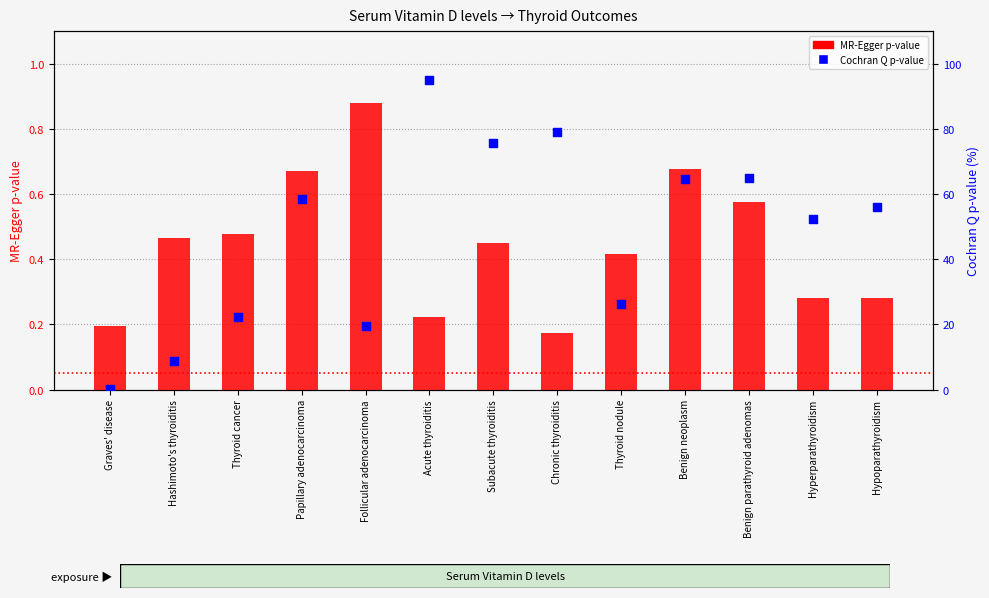

Which series contains the lowest Y value?

Cochran Q p-value